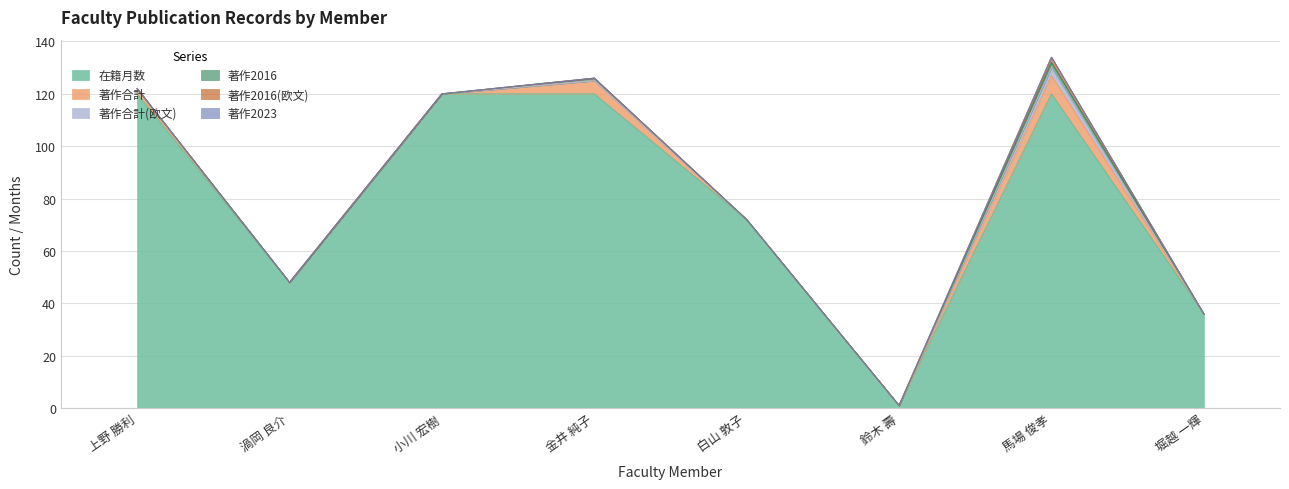

What is the maximum value shown in the chart?

120